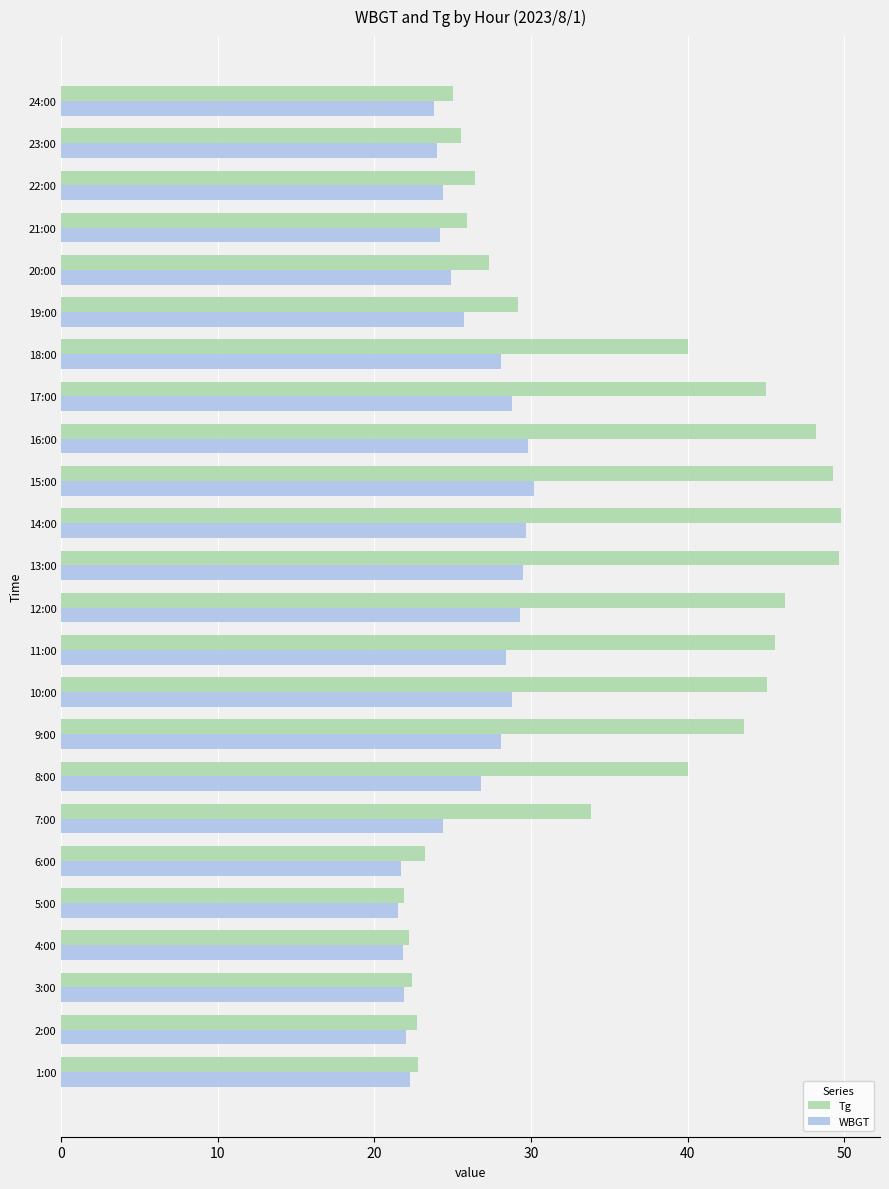

The Tg series shows 40.0 at 8:00. True or false?

True